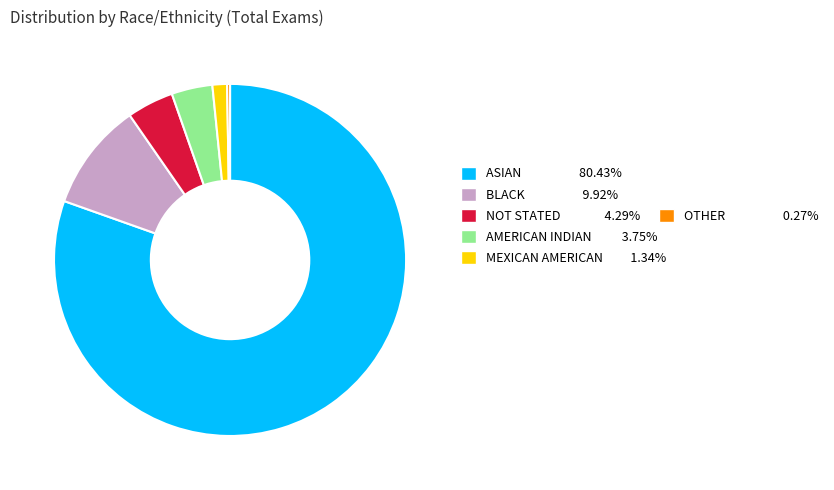

Is there a majority slice in this chart?

Yes